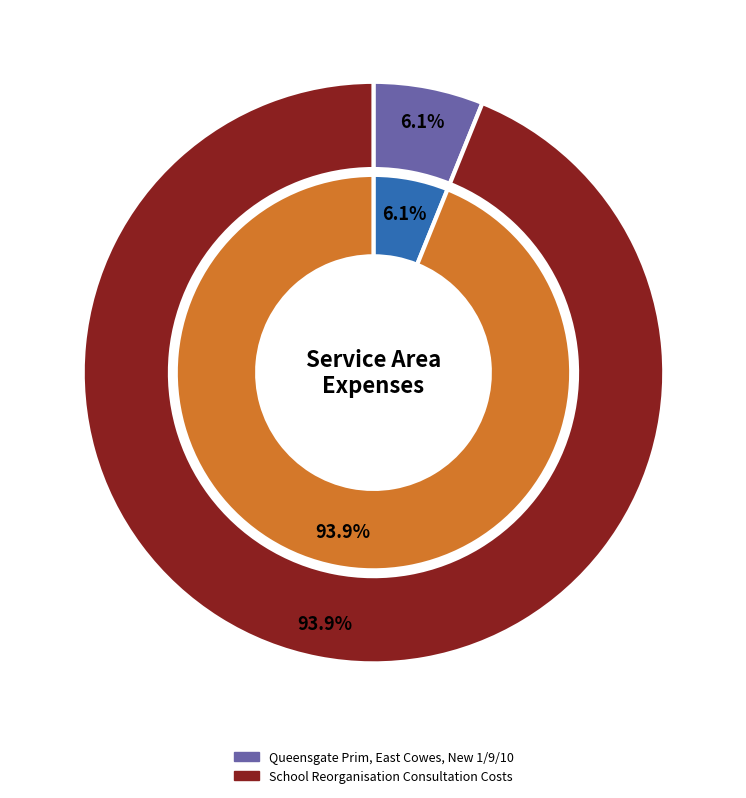

Rank the categories by value from highest to lowest.

School Reorganisation Consultation Costs, Queensgate Prim, East Cowes, New 1/9/10